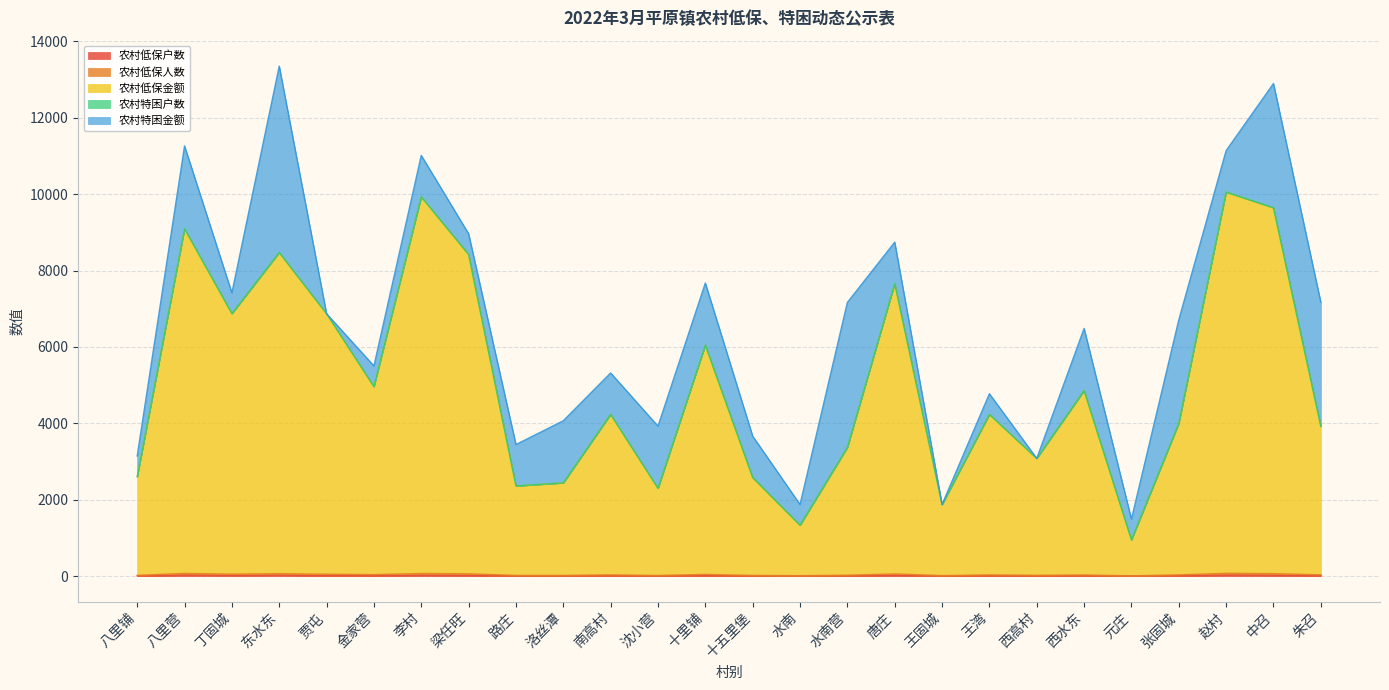

At how many categories does at least one series exceed 2747?

18